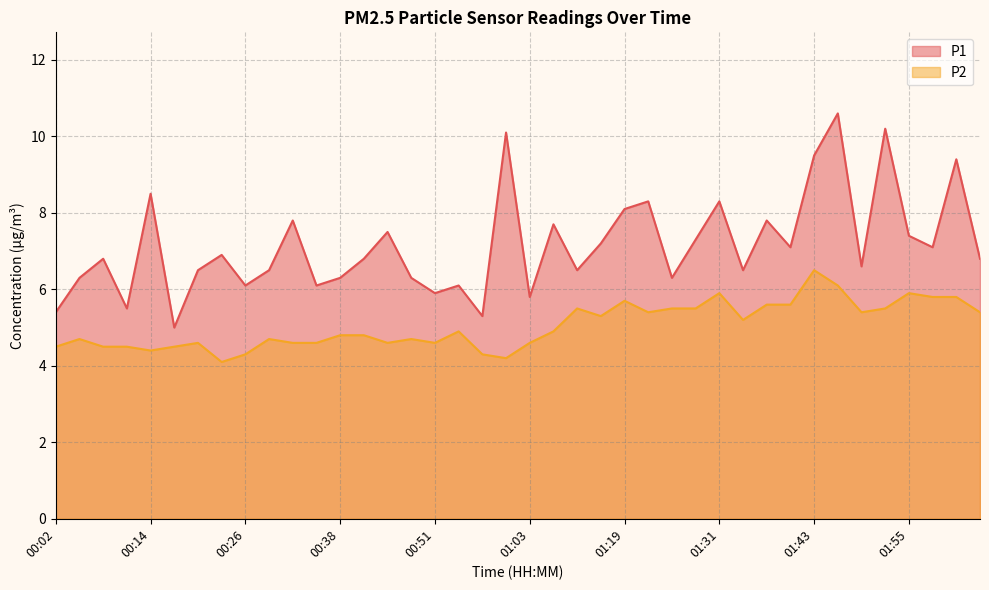

Which category has the lowest value across all series?

00:23